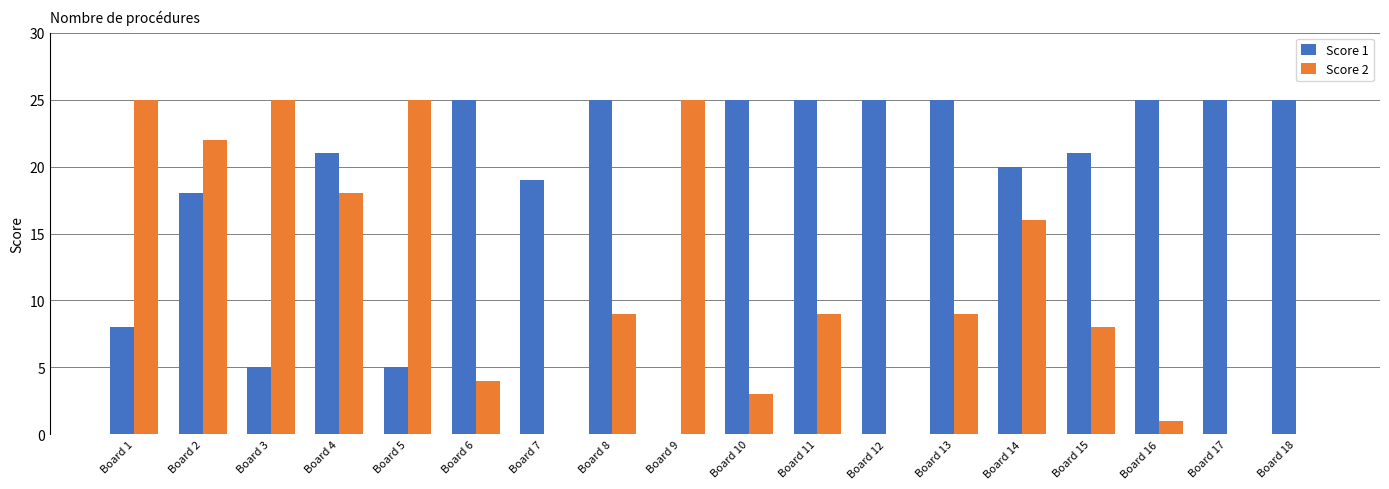

What is the sum of all Score 2 values?

199